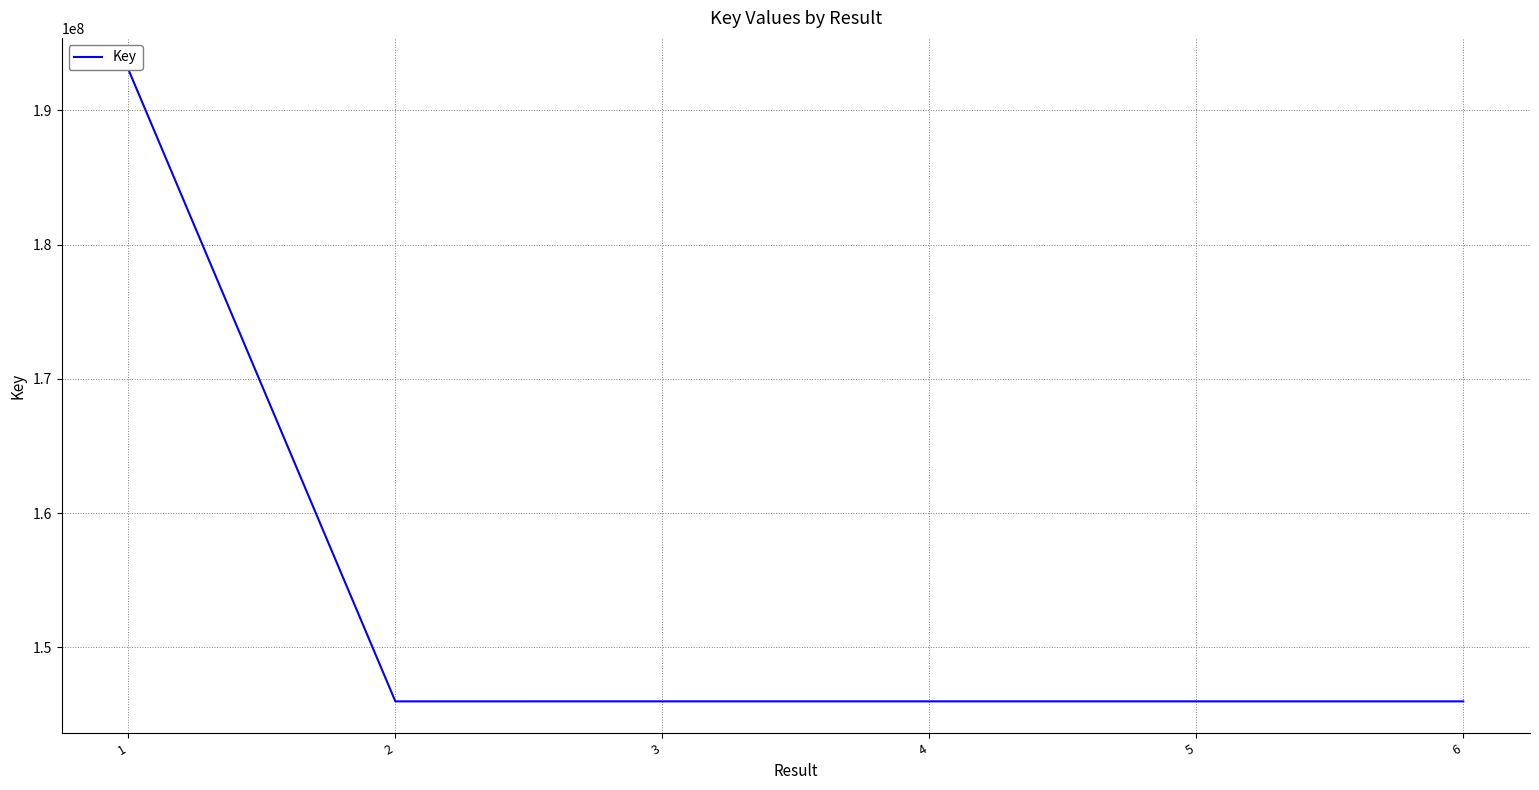

List the labels in order of value, smallest first.

6, 2, 5, 3, 4, 1